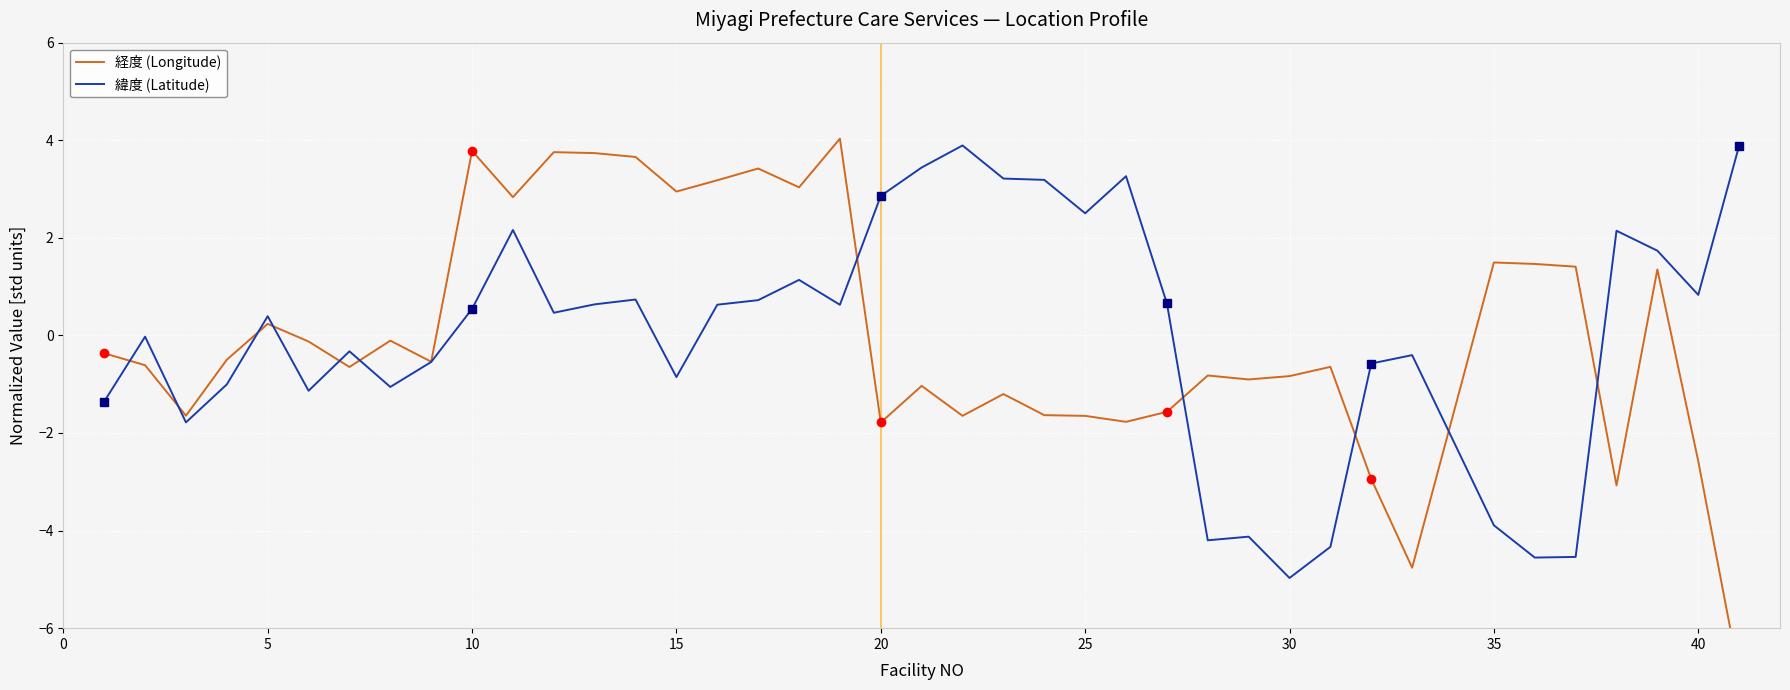

Rank the series by their maximum value, from lowest to highest.

緯度 (Latitude), 経度 (Longitude)